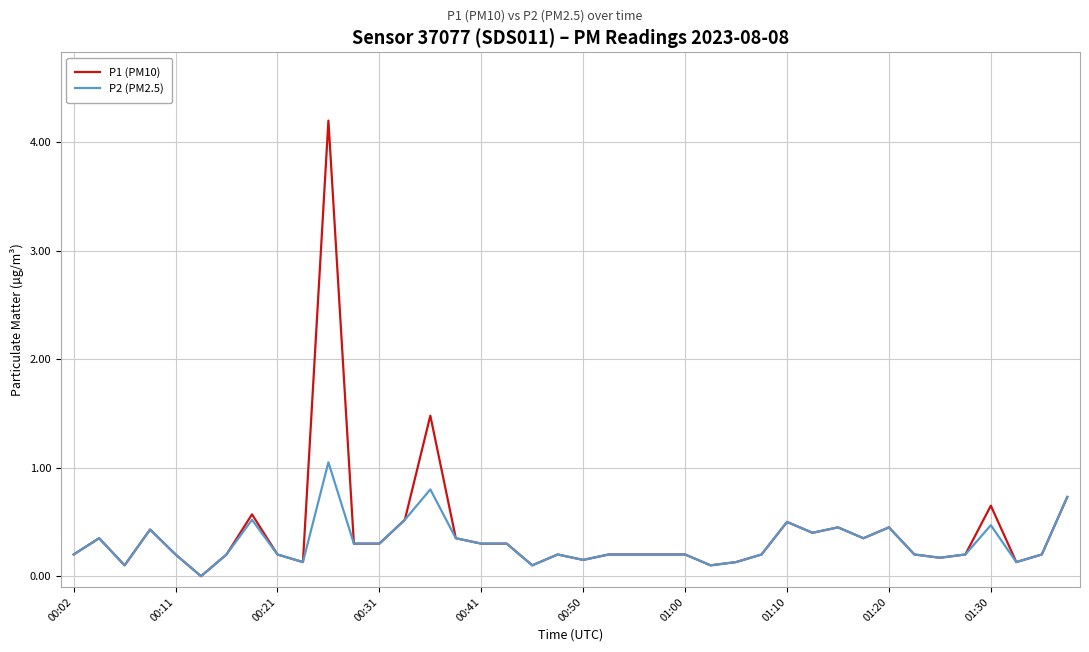

What are all the series names shown in the legend?

P1 (PM10), P2 (PM2.5)